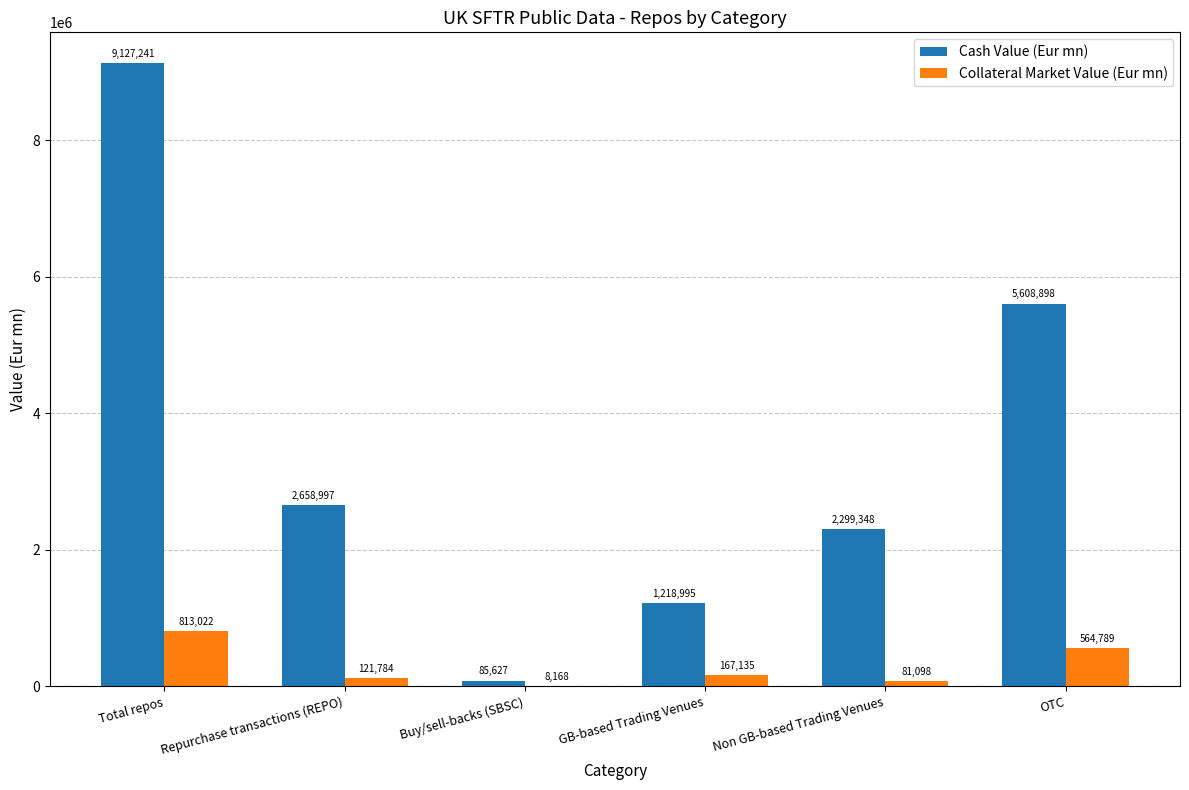

Which series changed the most between Buy/sell-backs (SBSC) and GB-based Trading Venues?

Cash Value (Eur mn)